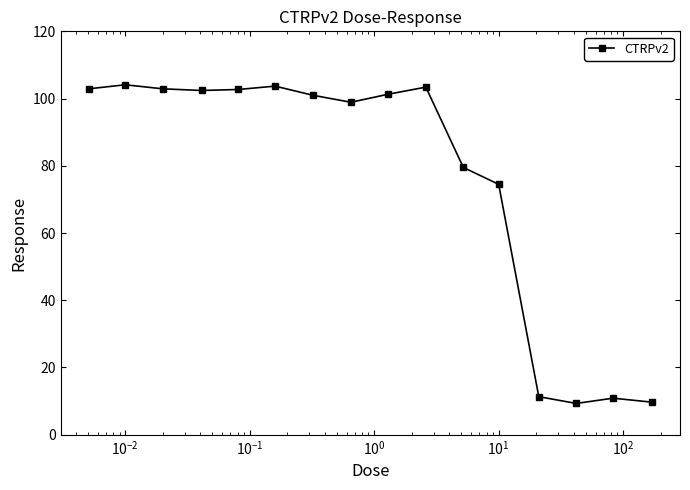

What is the value of the 1st point from the left?

102.9